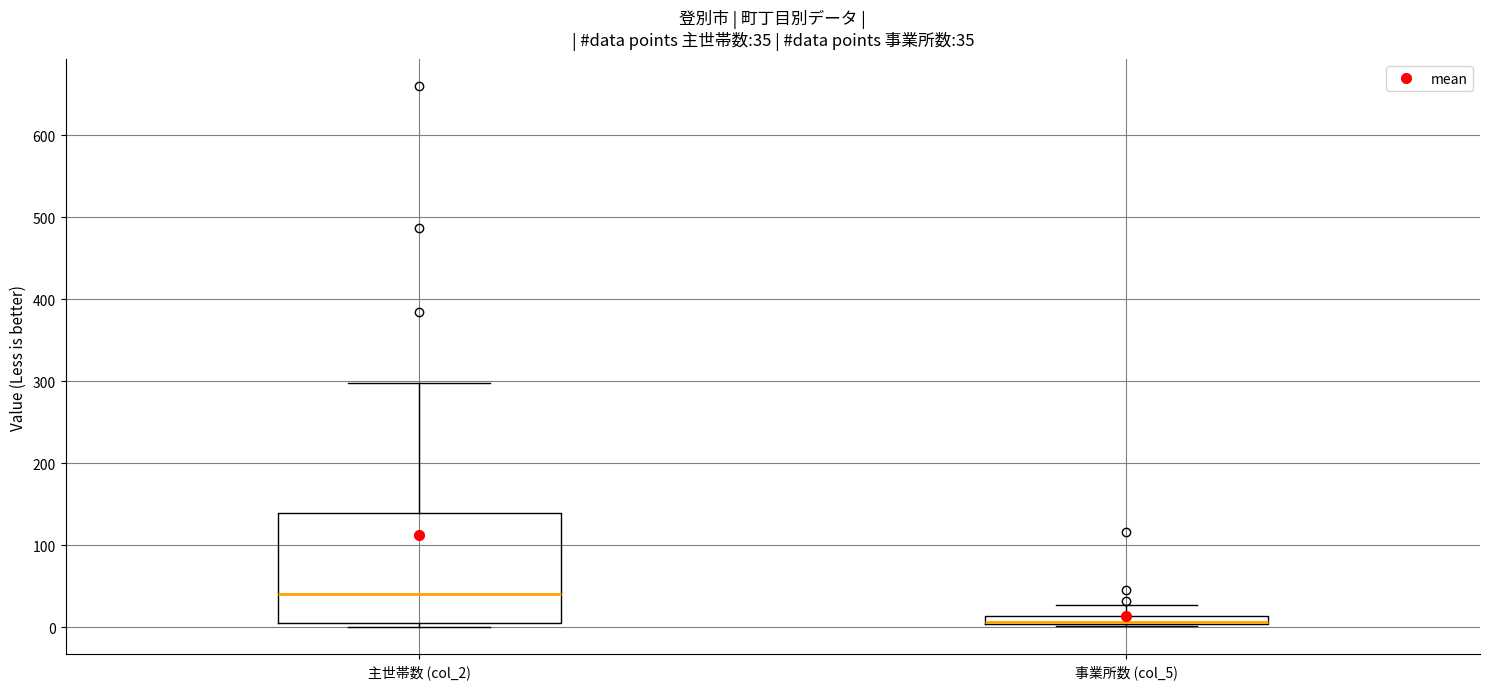

Which box is the tallest, from its lower edge to its upper edge?

主世帯数 (col_2)